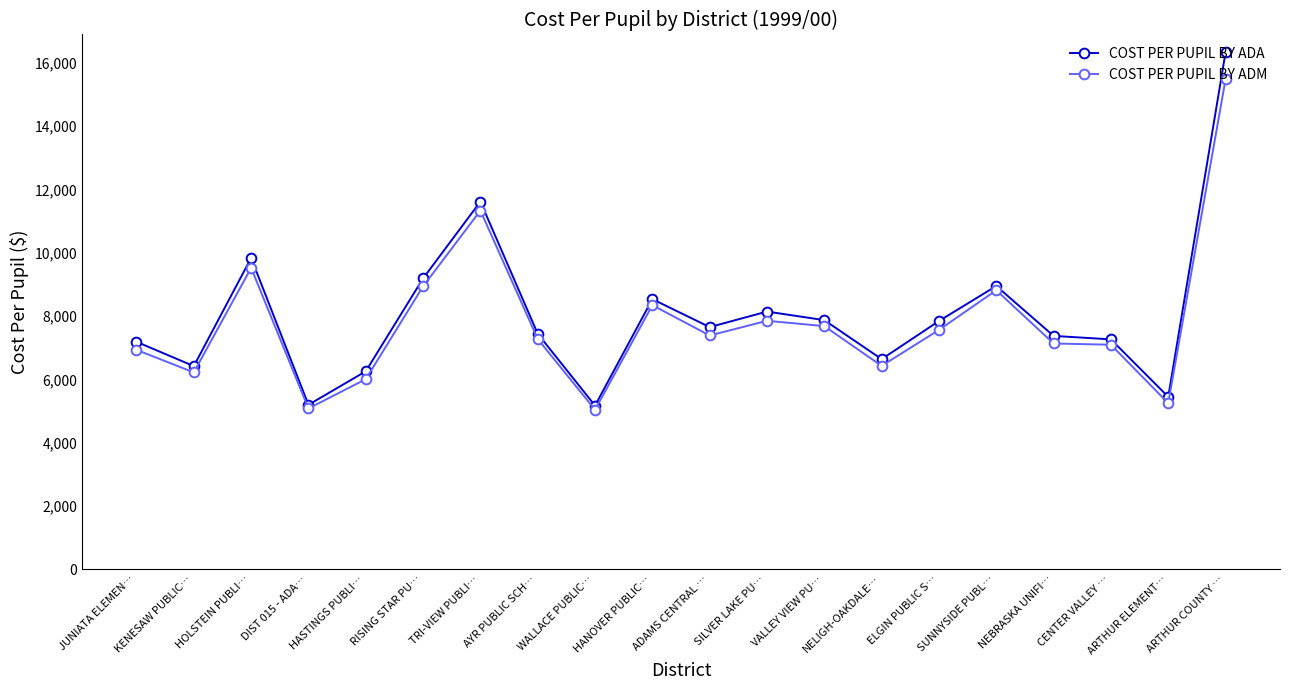

Rank the series by their maximum value, from lowest to highest.

COST PER PUPIL BY ADM, COST PER PUPIL BY ADA